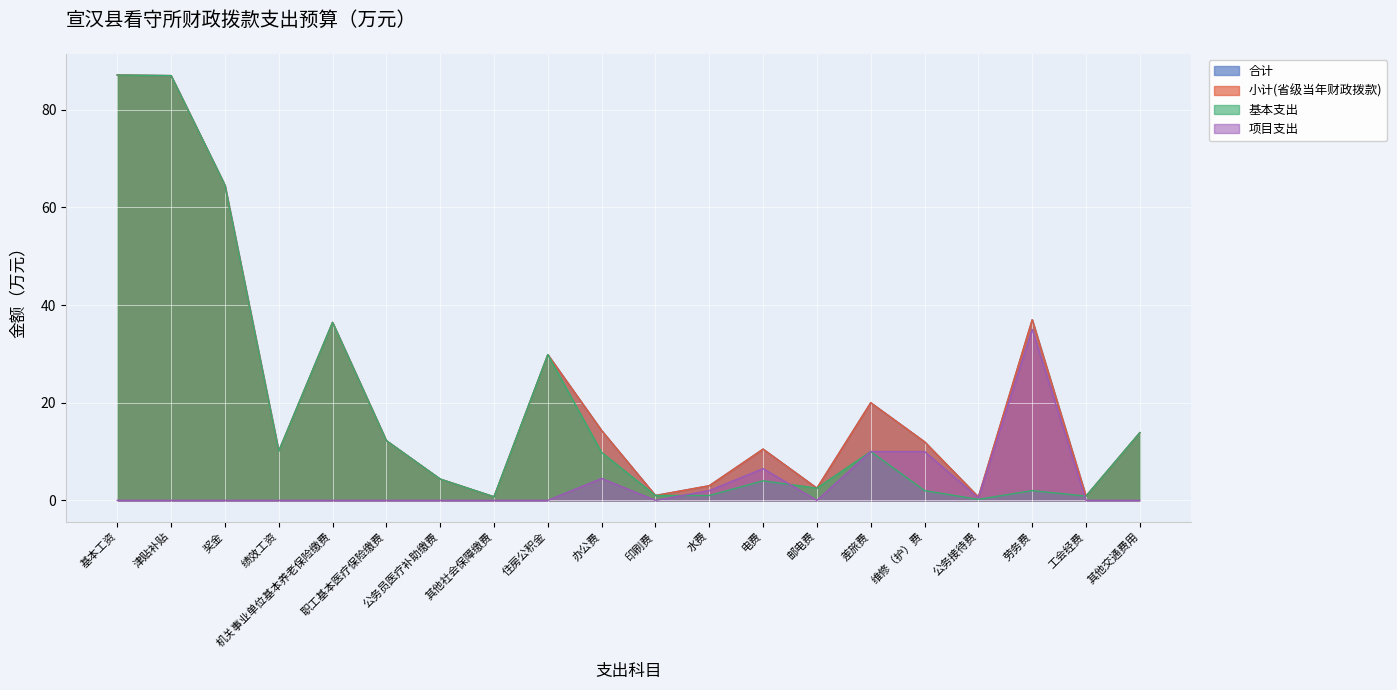

At which label does 基本支出 reach its peak?

基本工资